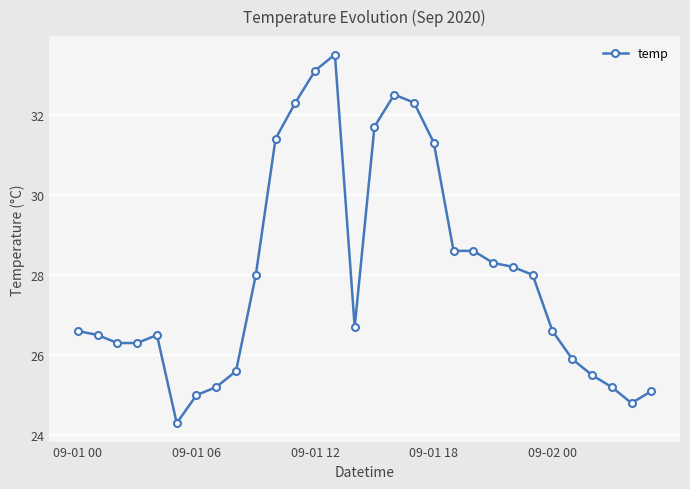

What is the value of the 13th point from the left?

33.1